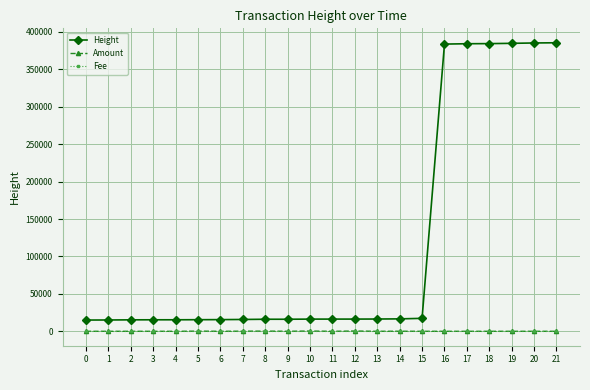

Which series changed the most between 8 and 16?

Height